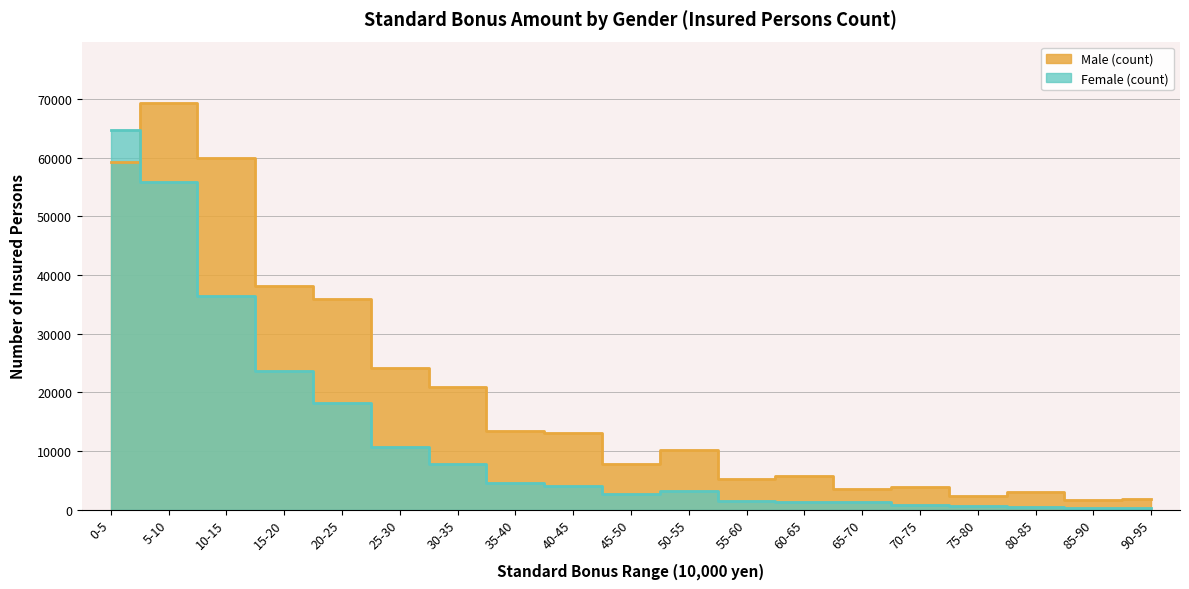

Reading left to right, extract all data points from this chart.

Male (count): 59240	69381	59871	38112	35830	24169	20892	13449	13054	7766	10190	5188	5673	3579	3849	2401	2952	1573	1775
Female (count): 64662	55834	36476	23712	18186	10721	7696	4614	3984	2625	3118	1456	1365	1275	770	542	513	320	307